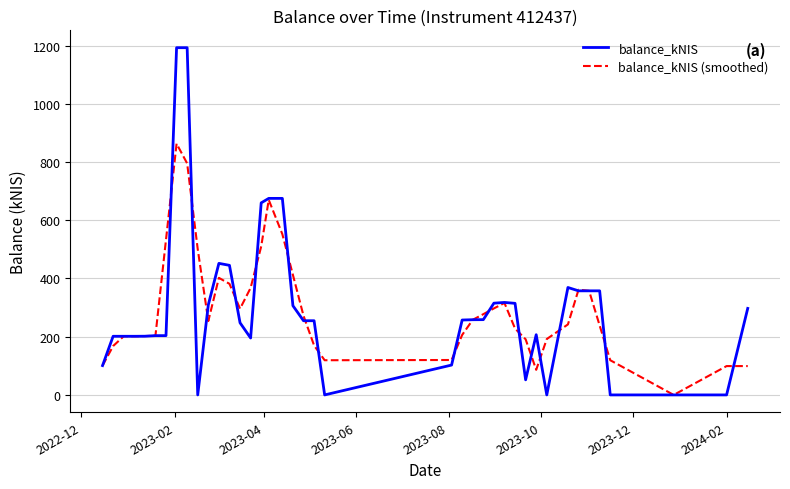

True or false: balance_kNIS has more than 2 interior local peaks.

True